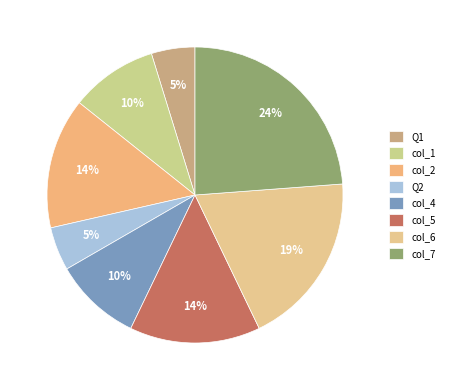

Does any single category account for the majority?

No